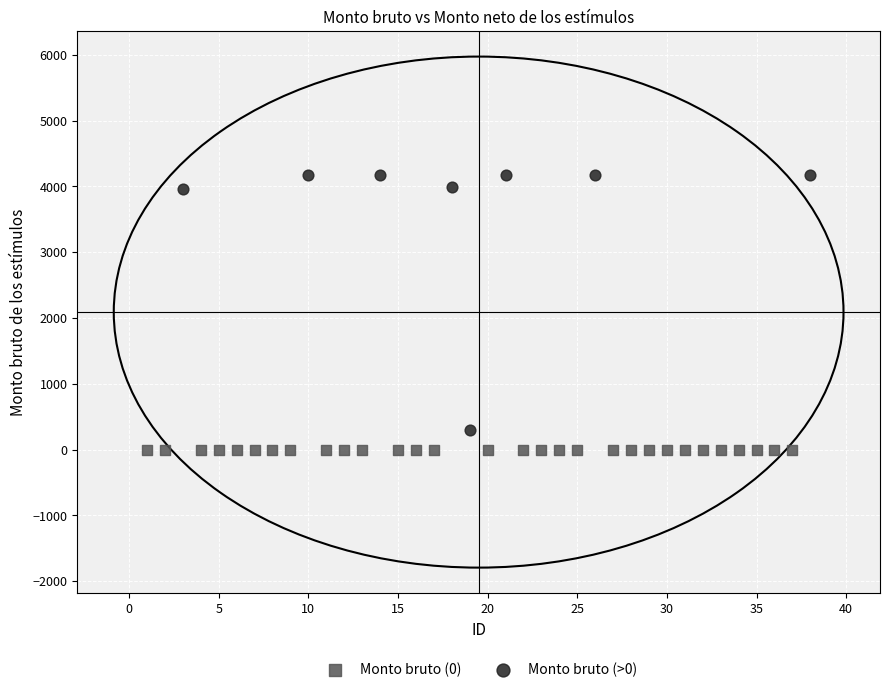

What are all the series names shown in the legend?

Monto bruto (0), Monto bruto (>0)